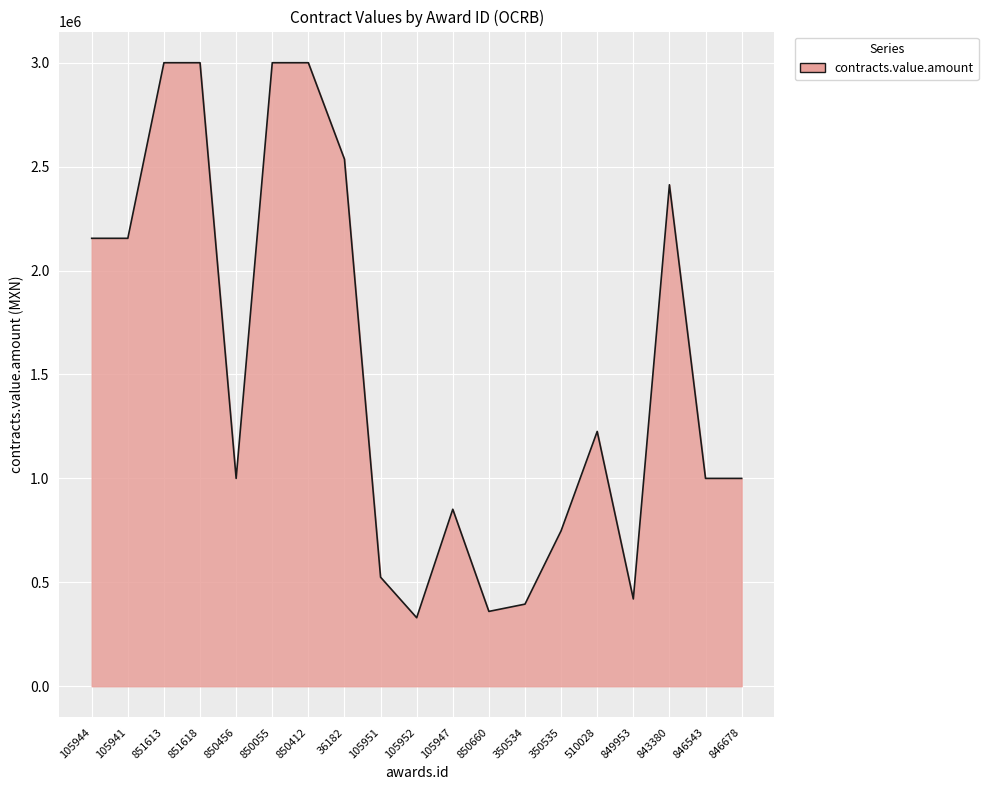

What is the approximate value at 36182, to the nearest 100?

2536000